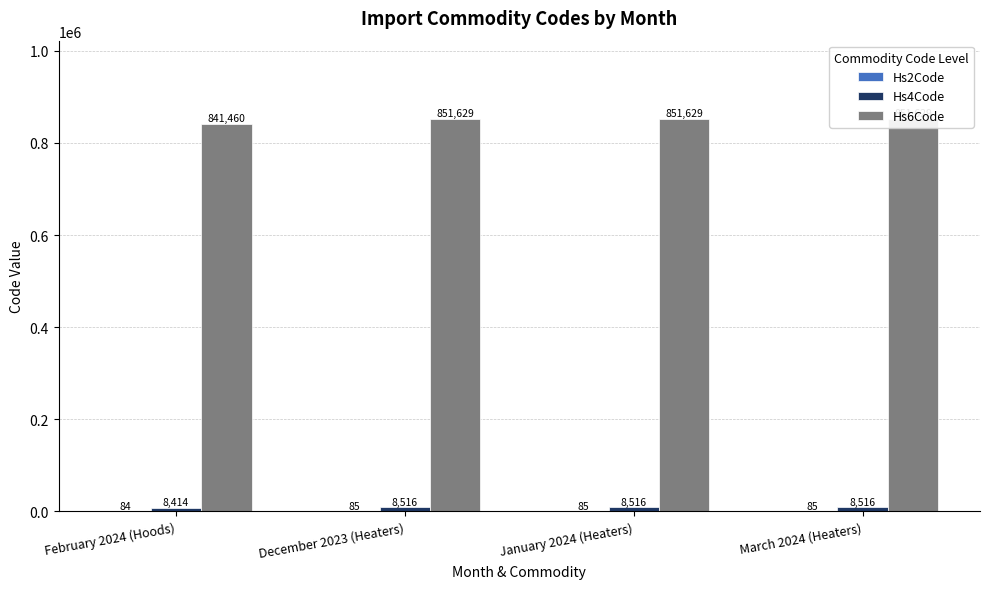

List the labels in order of Hs6Code value, smallest first.

February 2024 (Hoods), December 2023 (Heaters), January 2024 (Heaters), March 2024 (Heaters)